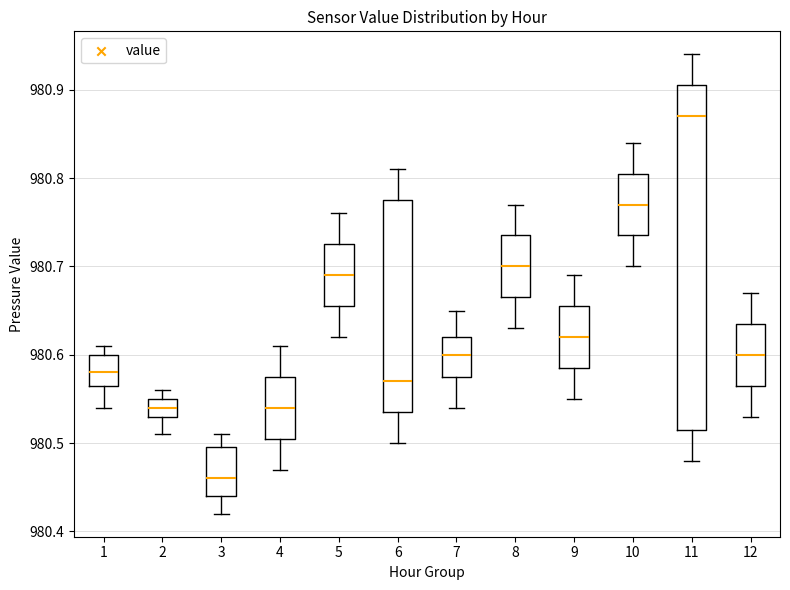

Where does the lower whisker of the box at x = 8 end on the y-axis? The values are not printed on the chart, so give them approximately, as read against the axis.

980.63